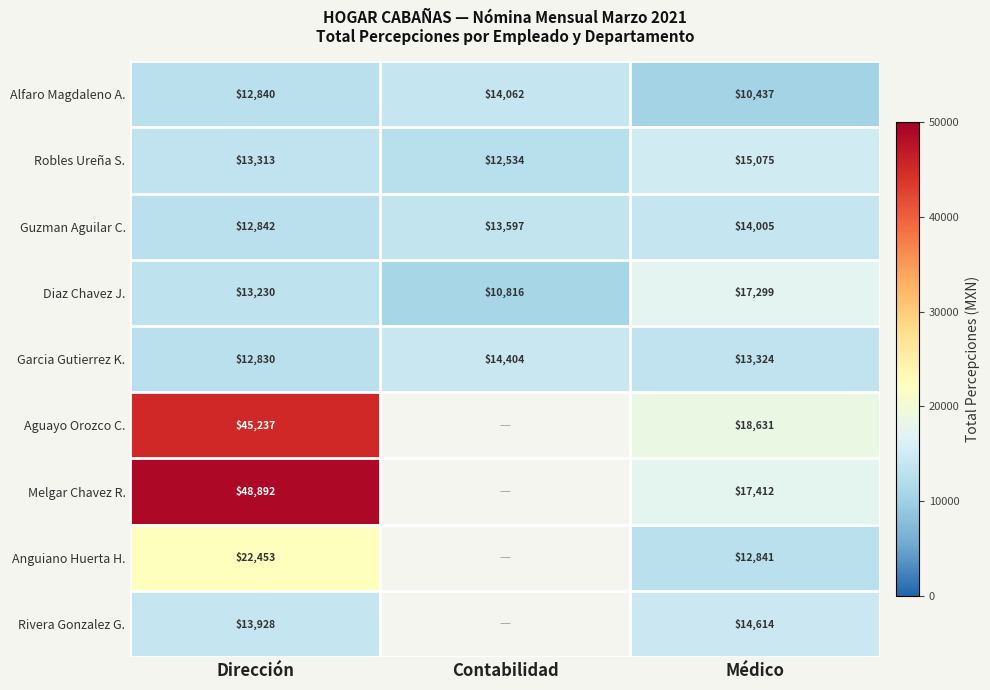

At which category is the sum across all series the highest?

Dirección